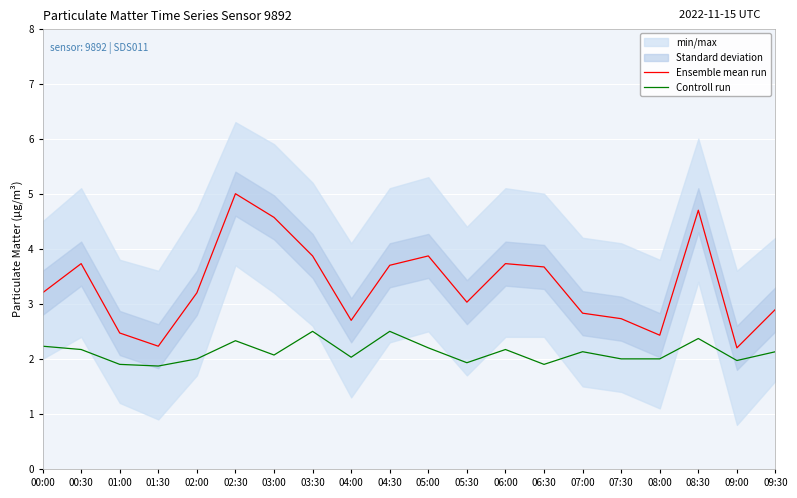

What is the sum of the Ensemble mean run values at 09:00 and 05:30?

5.2